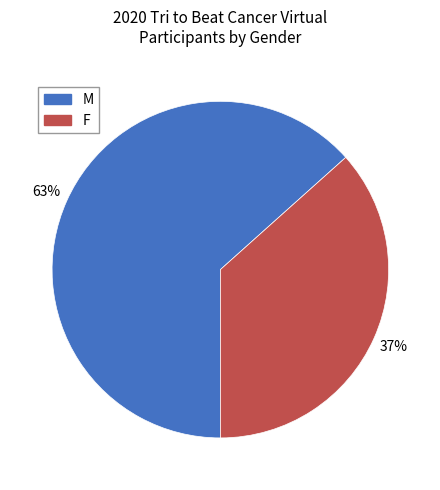

Between M and F, which is larger?

M